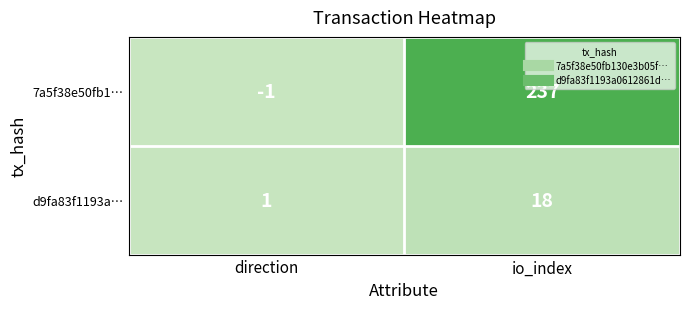

At direction, list the series in order from largest to smallest.

d9fa83f1193a…, 7a5f38e50fb1…